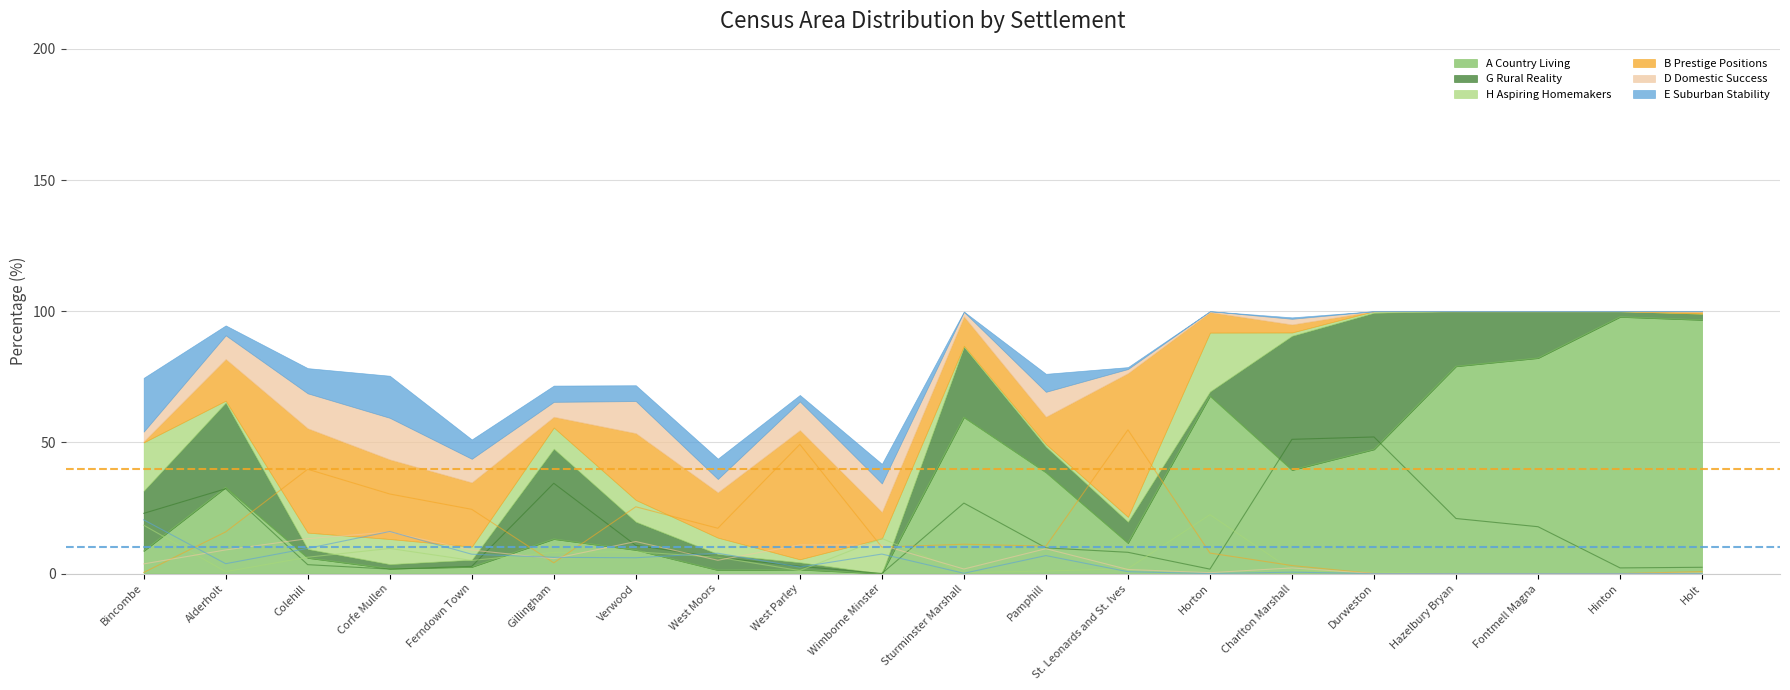

Reading left to right, transcribe all the data shown in this chart.

A Country Living: 8.6	32.8	6.0	1.9	2.5	13.2	9.0	1.3	1.5	0.0	59.6	38.6	11.6	67.7	39.5	47.3	79.0	82.1	97.8	96.7
G Rural Reality: 22.9	32.3	3.4	1.7	2.8	34.4	10.8	6.2	2.8	0.0	26.9	9.8	8.1	1.7	51.2	52.1	21.0	17.9	2.2	2.4
H Aspiring Homemakers: 18.4	0.7	6.2	9.6	5.0	8.1	8.3	6.2	1.1	13.4	0.4	1.0	1.9	22.4	1.3	0.6	0.0	0.0	0.0	0.0
B Prestige Positions: 0.4	15.9	39.8	30.3	24.5	4.1	25.5	17.3	49.2	10.1	11.2	10.5	54.8	7.8	3.1	0.0	0.0	0.0	0.0	0.7
D Domestic Success: 3.7	9.0	13.3	15.8	9.0	5.7	12.2	5.1	10.9	10.9	1.7	9.5	1.6	0.3	2.2	0.0	0.0	0.0	0.0	0.2
E Suburban Stability: 20.5	3.8	9.6	16.0	7.4	6.2	6.0	7.8	2.5	7.4	0.1	6.9	0.7	0.0	0.5	0.0	0.0	0.0	0.0	0.0